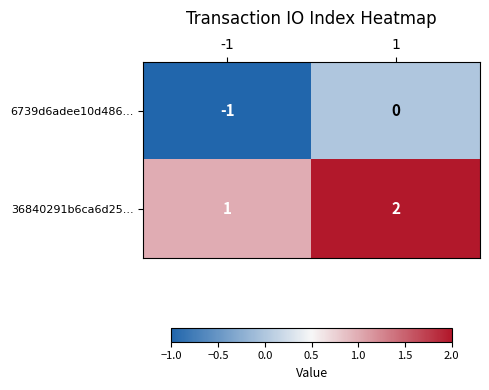

Rank the series by their average value, from highest to lowest.

36840291b6ca6d25..., 6739d6adee10d486...